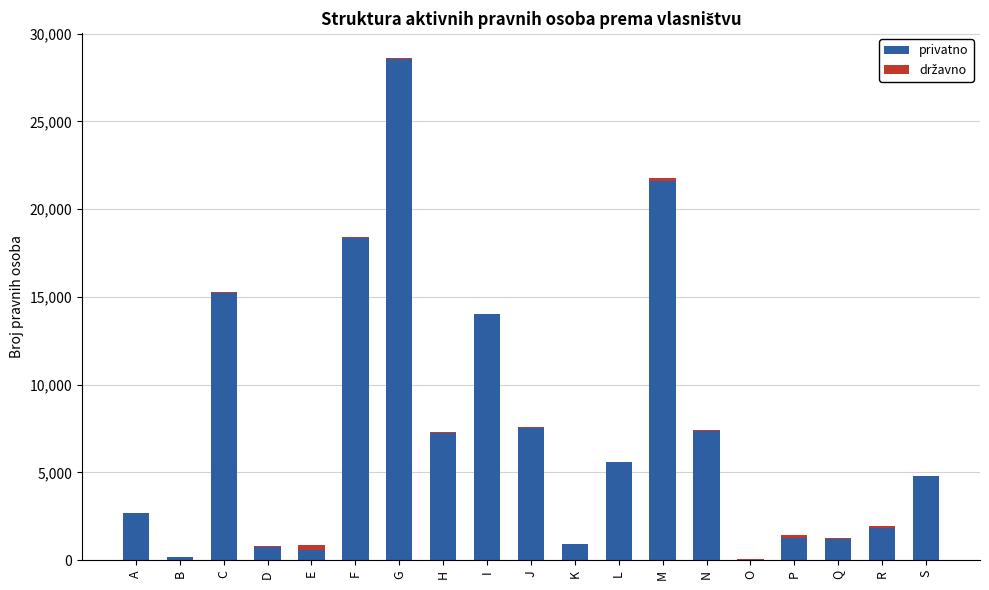

At which category is the sum across all series the highest?

G